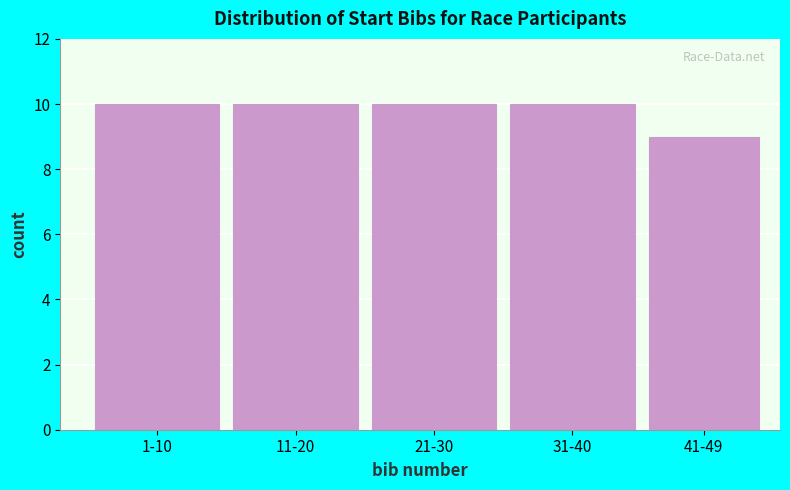

Reading left to right, extract all data points from this chart.

10	10	10	10	9